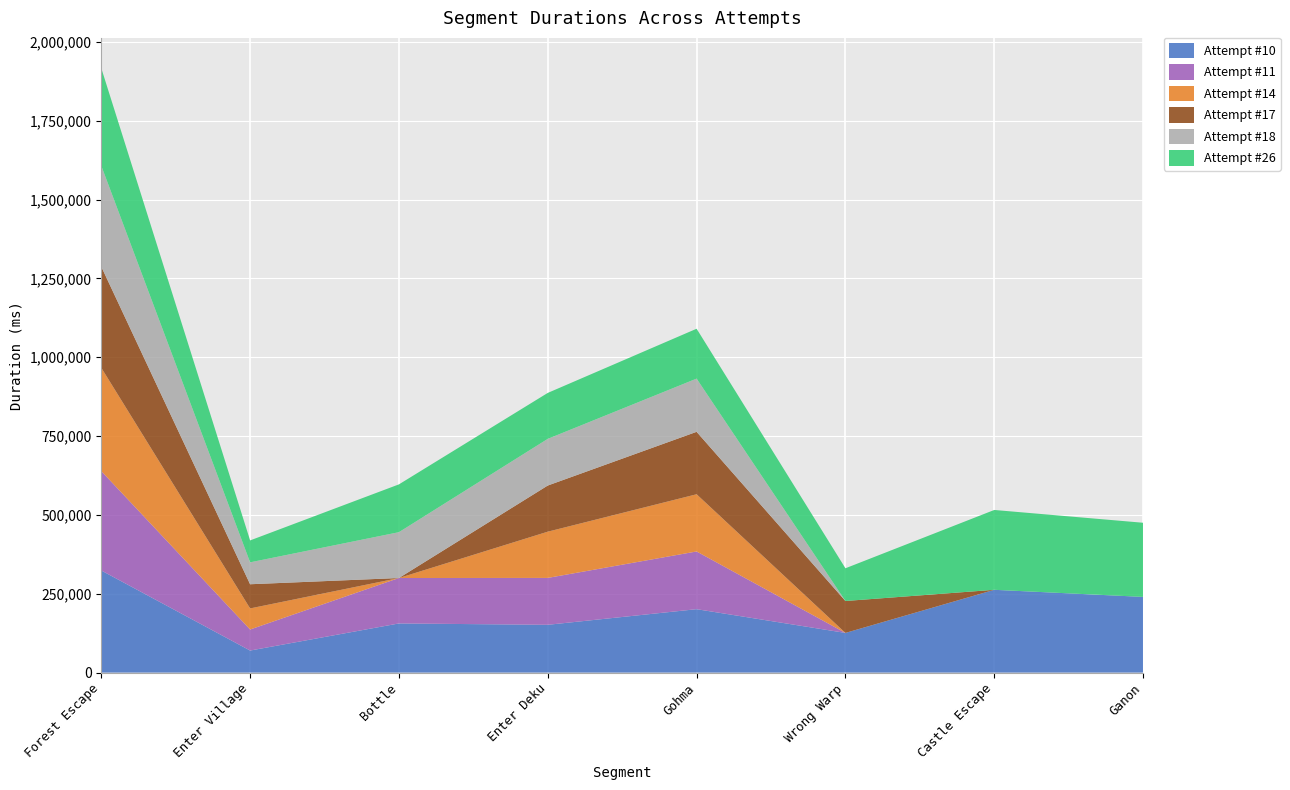

Reading left to right, list all the values displayed in this chart.

Attempt #10: 323825	69890	155857	151542	201116	125815	262551	240019
Attempt #11: 315243	66786	144094	148717	183008	0	0	0
Attempt #14: 327664	66844	0	146625	181445	0	0	0
Attempt #17: 320596	76659	0	146372	198000	101260	0	0
Attempt #18: 320051	69467	145346	148030	168758	0	0	0
Attempt #26: 309662	69516	151615	145699	158158	103741	253184	235155